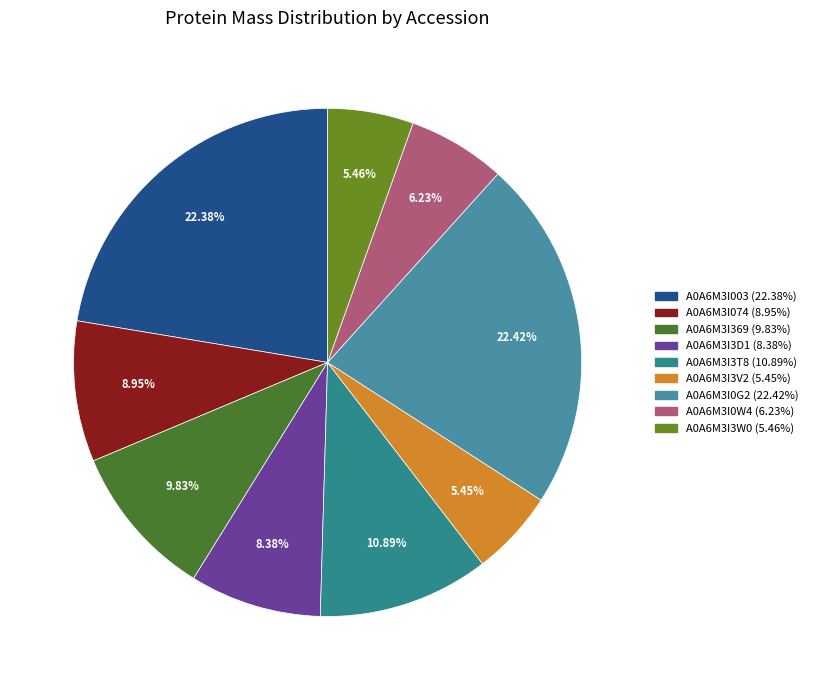

Is it true that A0A6M3I369 is 5% of the pie?

False